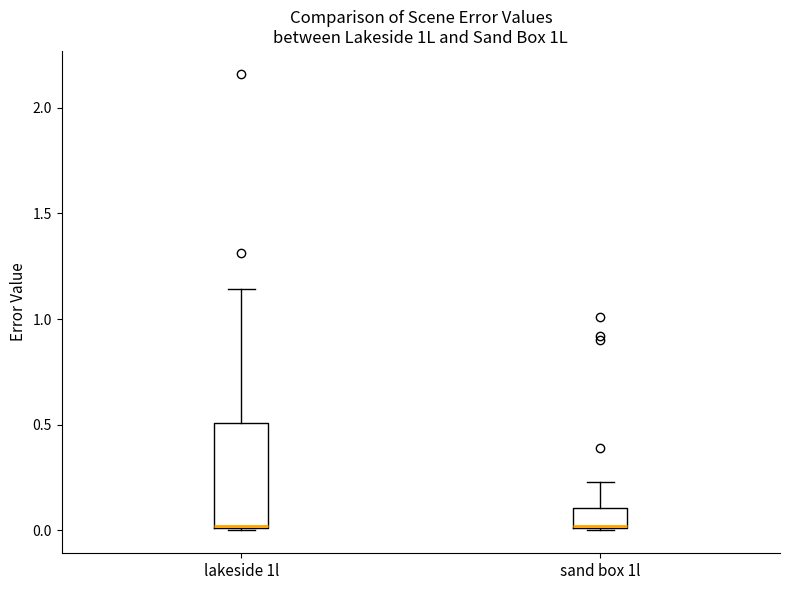

Which box is the tallest, from its lower edge to its upper edge?

lakeside 1l